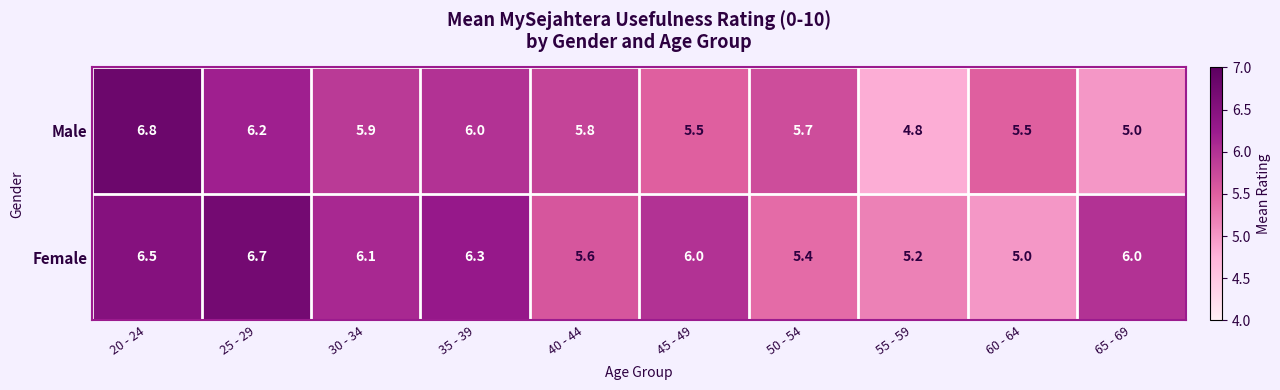

What is the sum of all Female values?

58.8